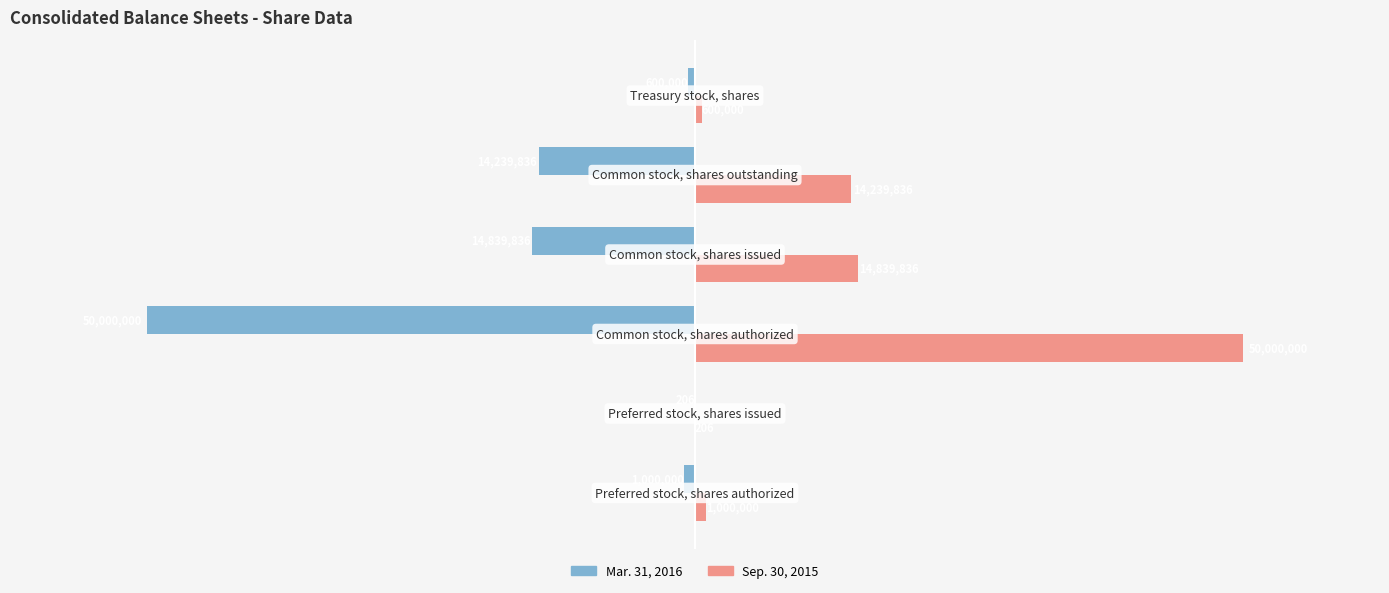

What is the sum of all Mar. 31, 2016 values?

-80679878